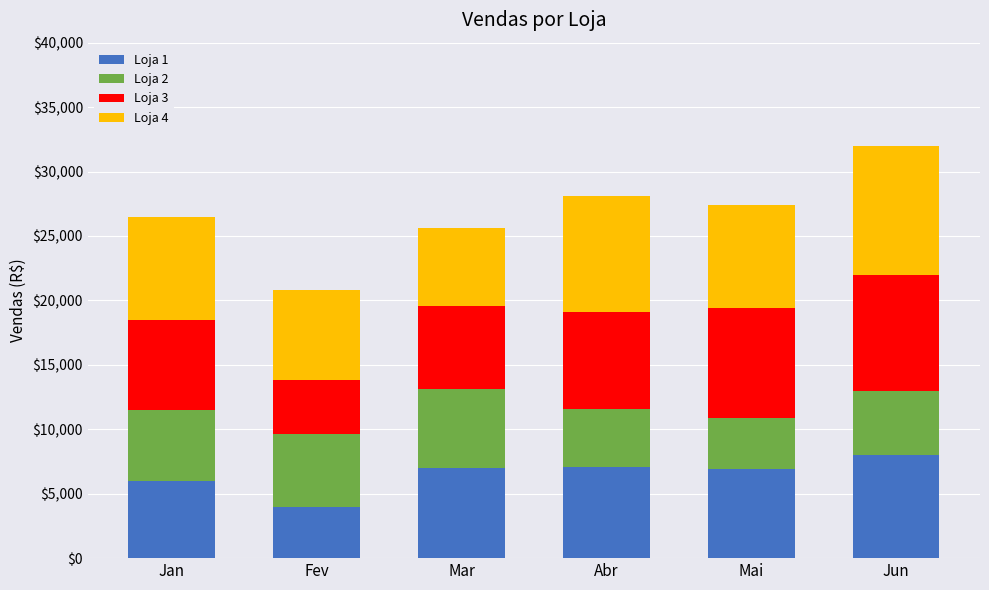

What is the minimum value for Loja 1?

4000